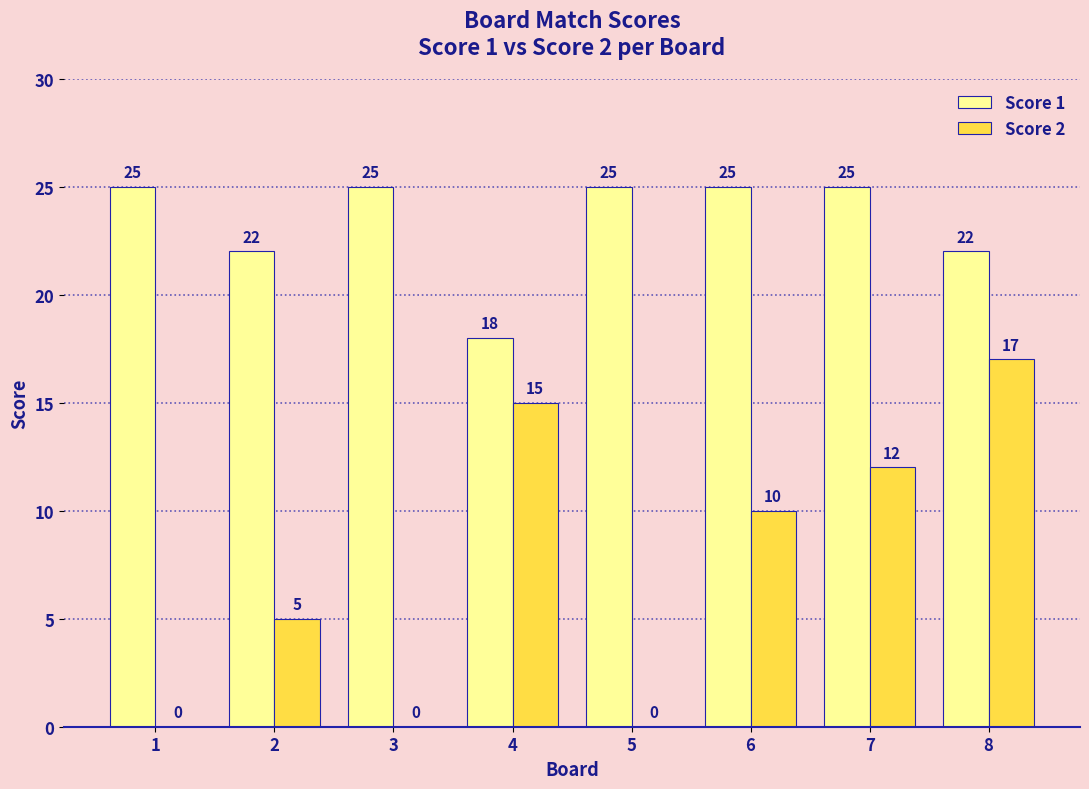

Is the value of Score 1 at 7 greater than the value of Score 2 at 1?

Yes